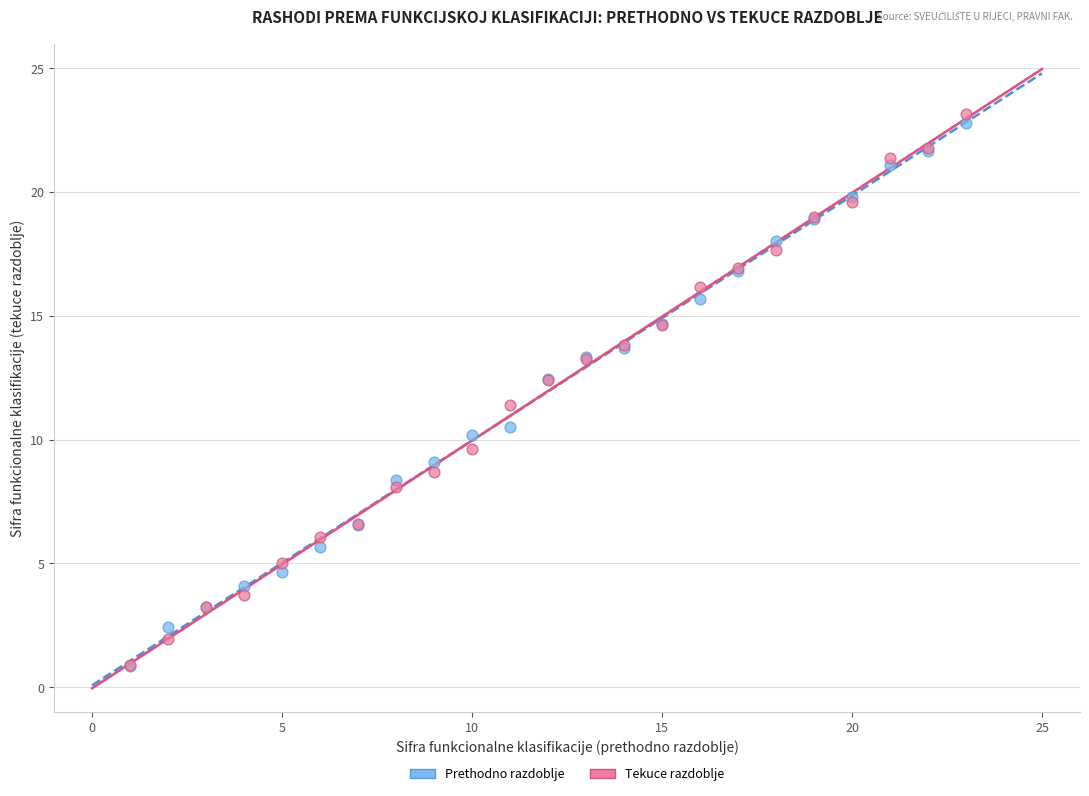

What are all the series names shown in the legend?

Prethodno razdoblje, Tekuce razdoblje